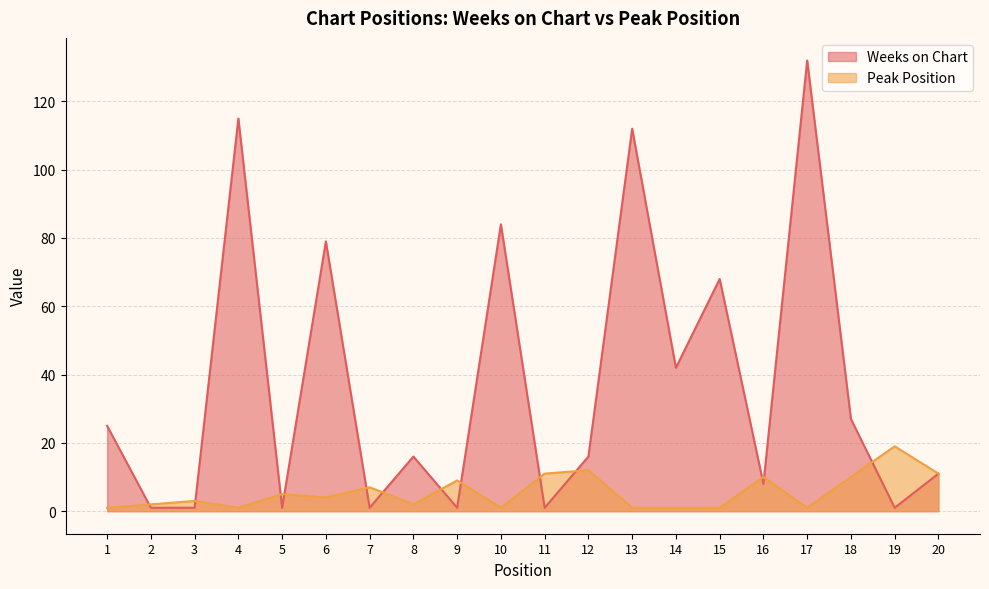

What is the difference between the maximum and minimum values in the Peak Position series?

18